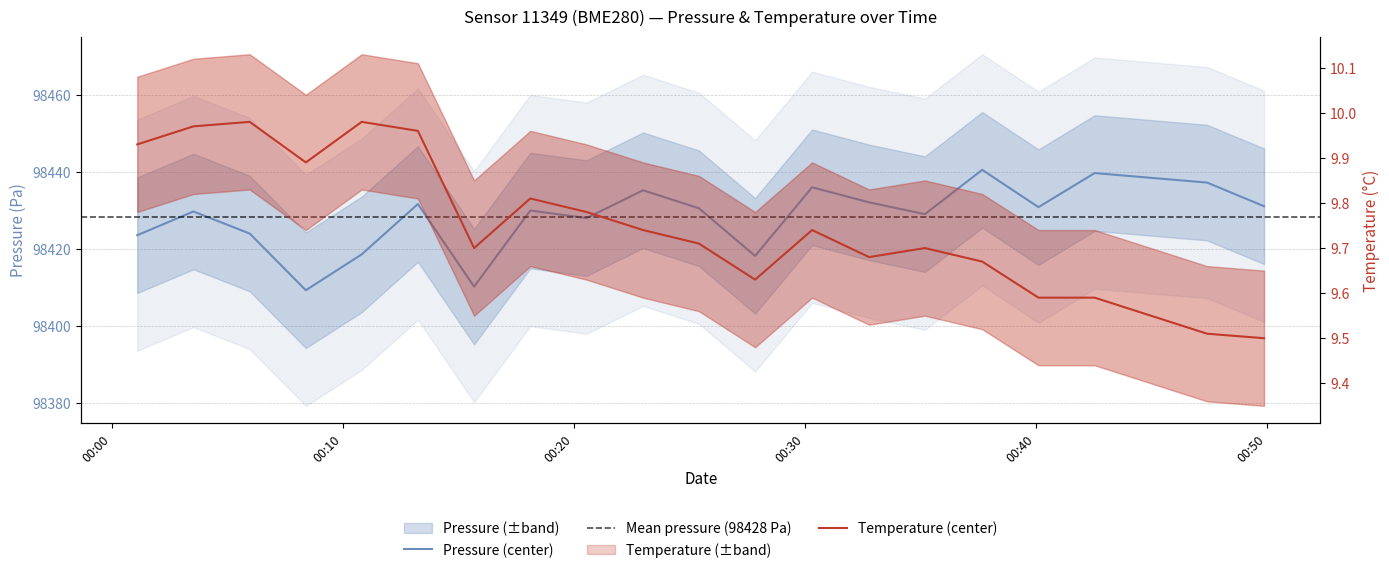

The temperature series shows 9.7 at 2023-04-03T00:23:00. True or false?

True